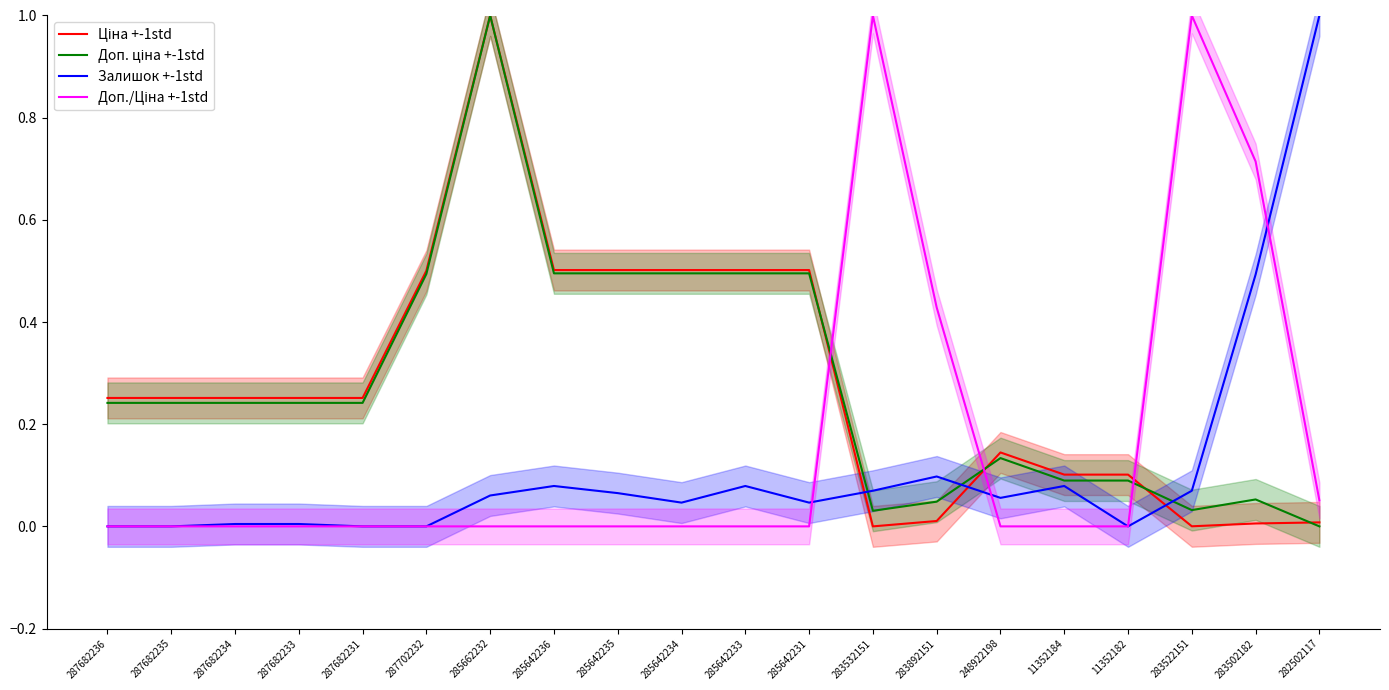

What is the difference between the Залишок +-1std values at 283892151 and 11352182?

0.1